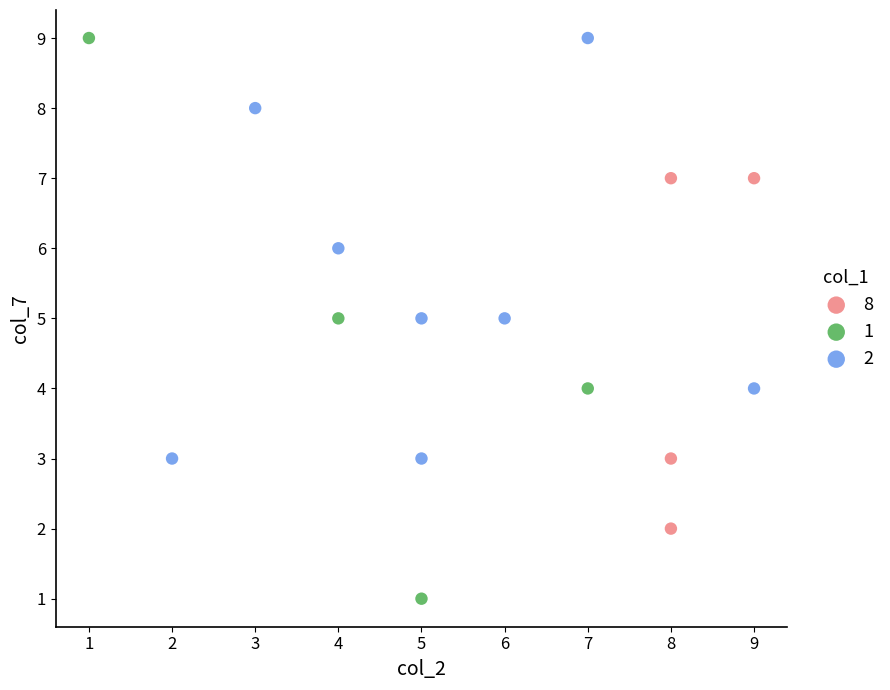

Which series reaches the minimum Y coordinate?

1